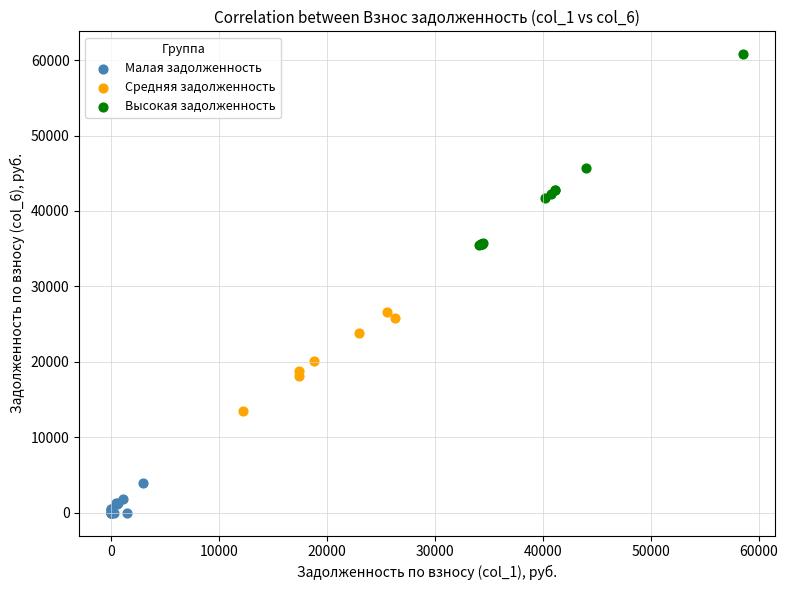

Which series contains the lowest Y value?

Малая задолженность